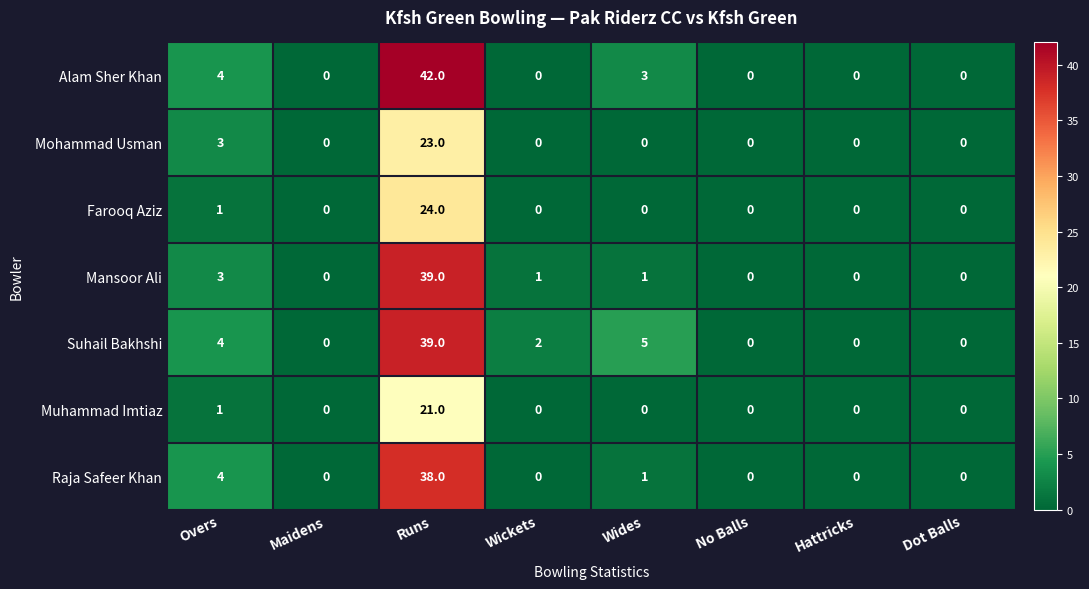

The Mansoor Ali series shows 0 at No Balls. True or false?

True